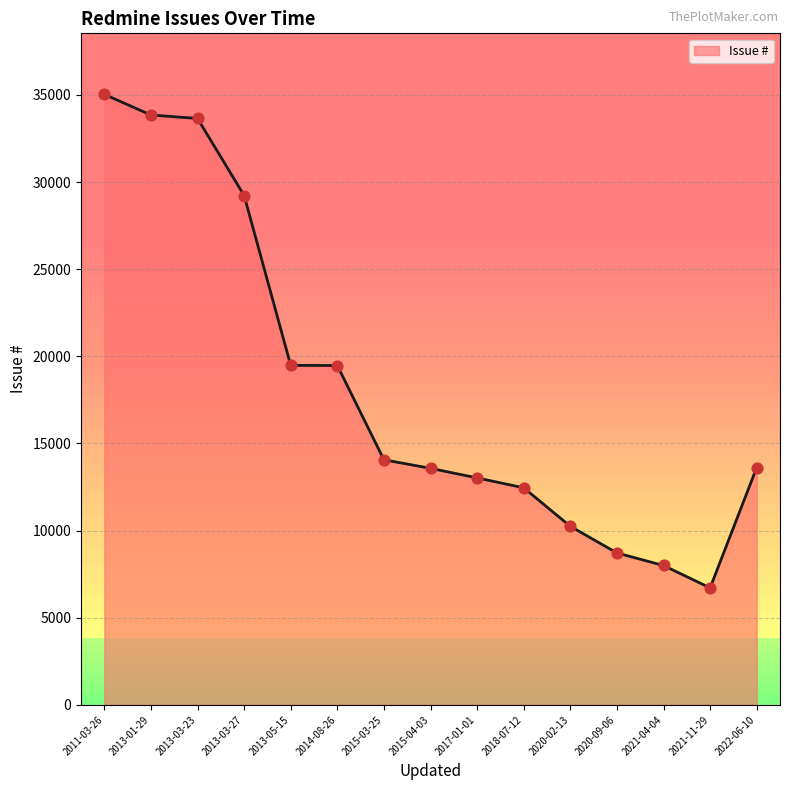

What is the ratio of the value at 2022-06-10 to the value at 2013-03-23?

0.4